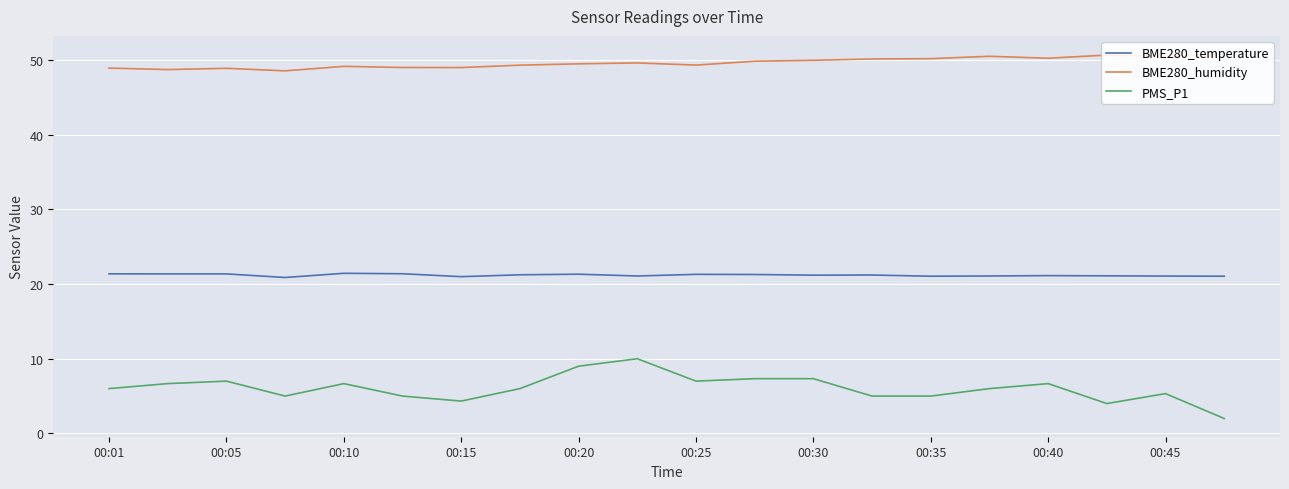

What is the highest value of the PMS_P1 series?

10.0